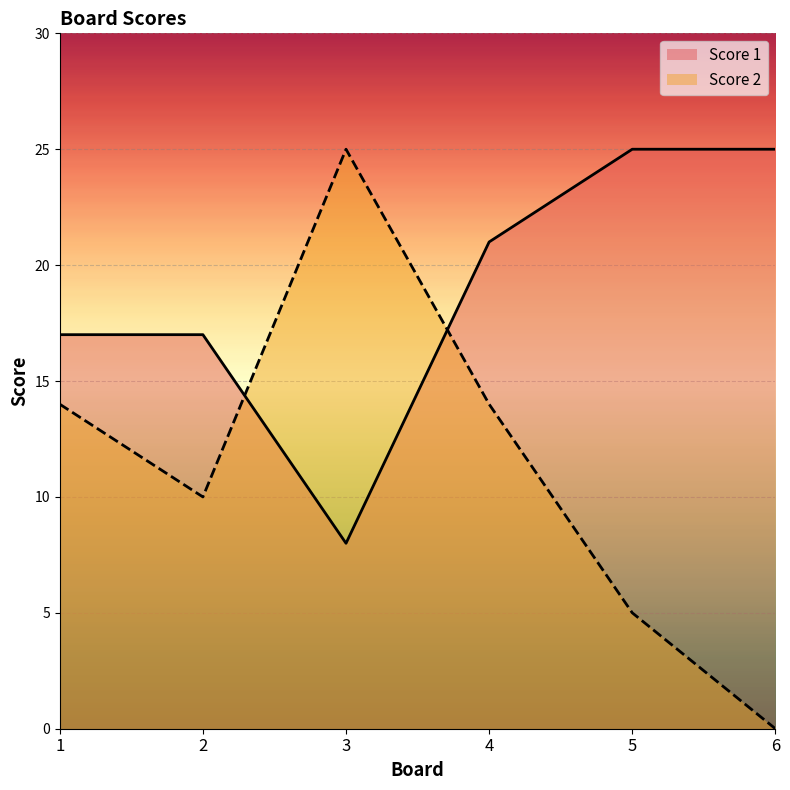

Rank the series at 3 from lowest to highest value.

Score 1, Score 2